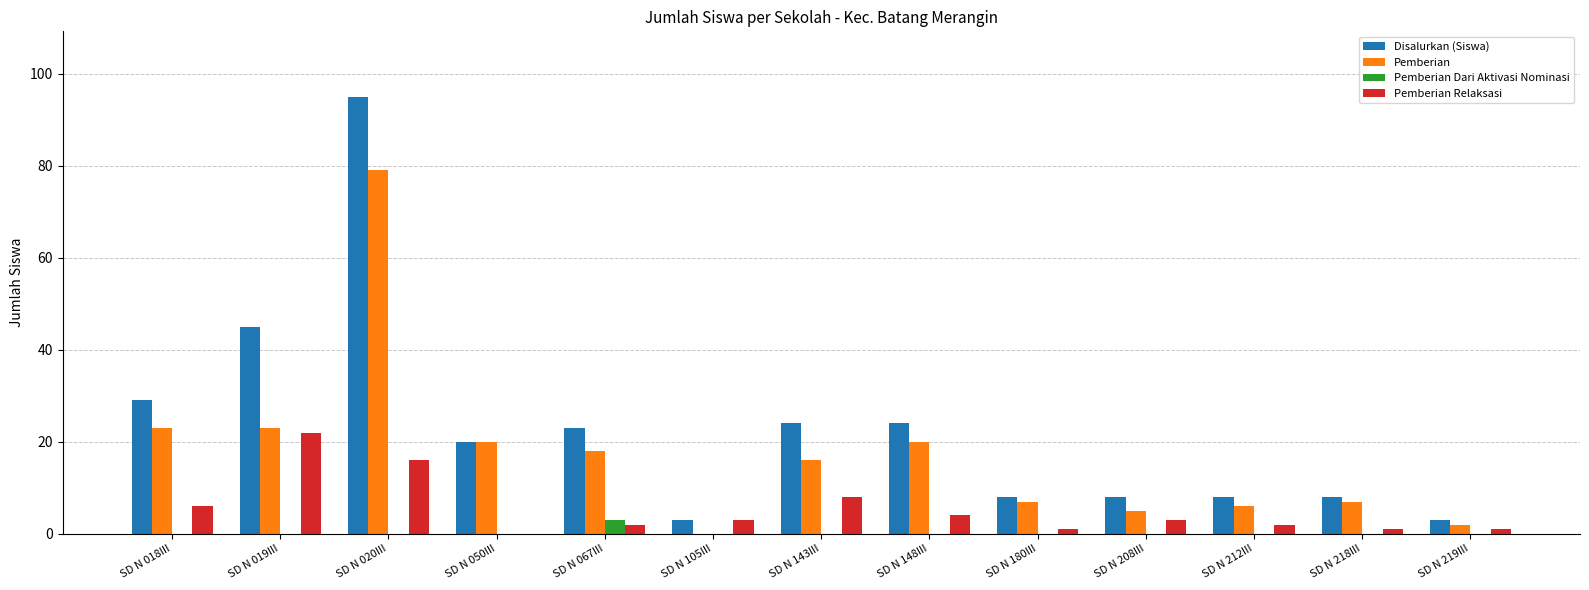

Reading right to left, extract all data points from this chart.

Disalurkan (Siswa): 3	8	8	8	8	24	24	3	23	20	95	45	29
Pemberian: 2	7	6	5	7	20	16	0	18	20	79	23	23
Pemberian Dari Aktivasi Nominasi: 0	0	0	0	0	0	0	0	3	0	0	0	0
Pemberian Relaksasi: 1	1	2	3	1	4	8	3	2	0	16	22	6